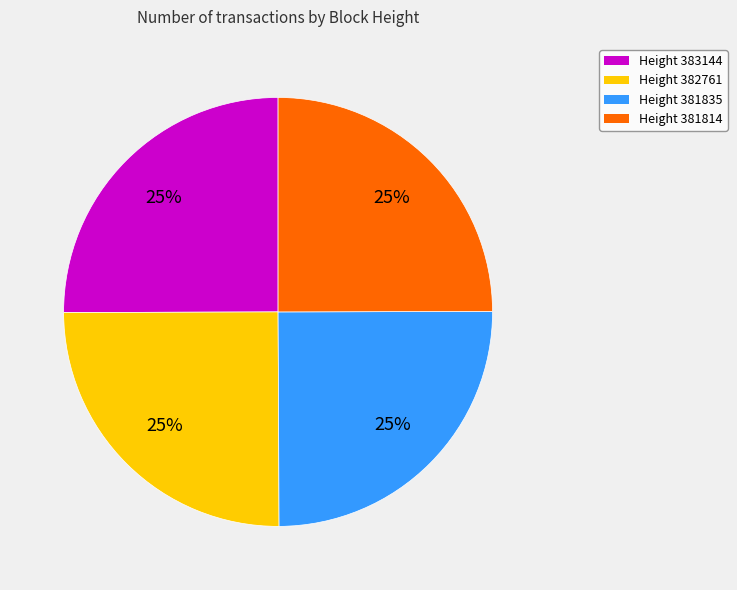

To the nearest percent, what is the combined percentage of Height 383144 and Height 381814?

50%